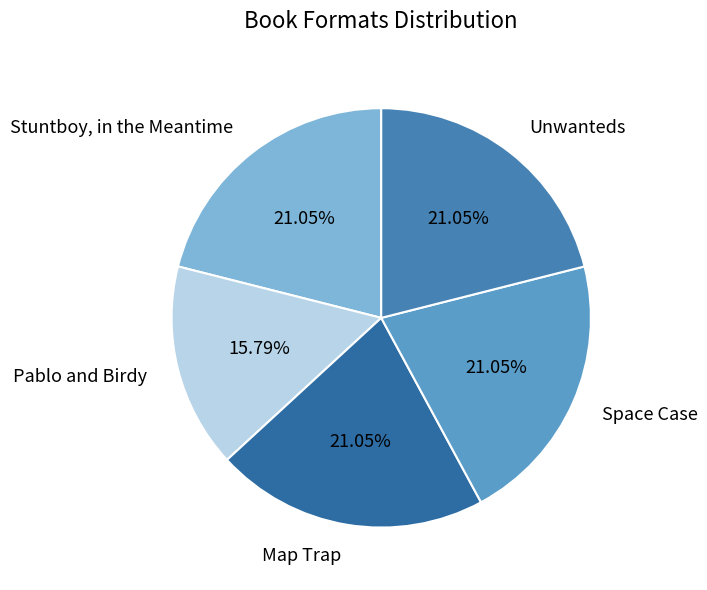

Combined, what portion of the pie is Stuntboy, in the Meantime and Map Trap?

42.1%